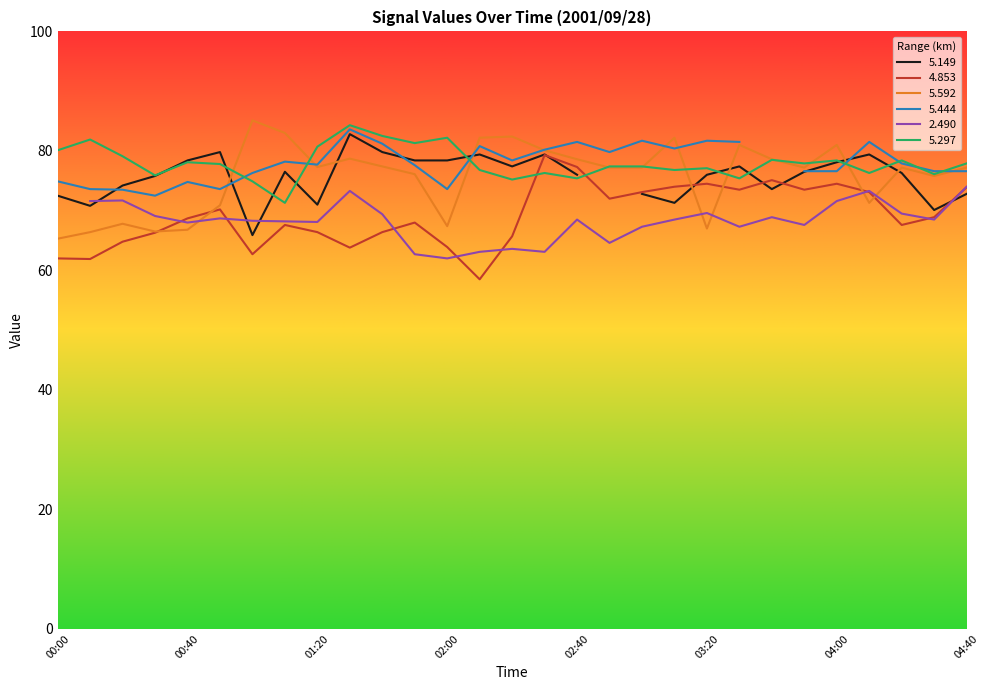

Where is the first local minimum for   4.853?

00:10